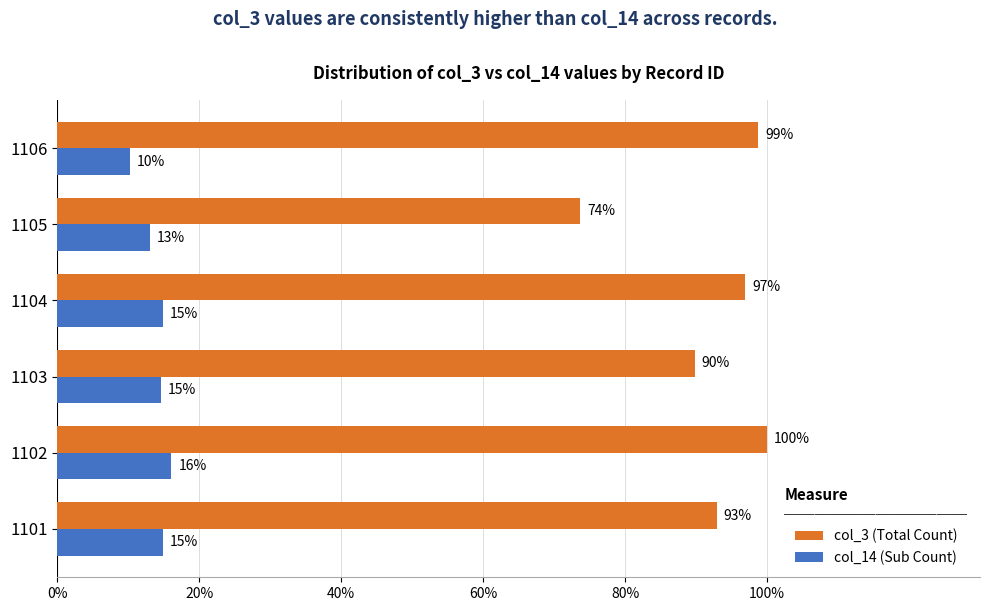

List the series in order of their overall mean, lowest first.

col_14 (Sub Count), col_3 (Total Count)